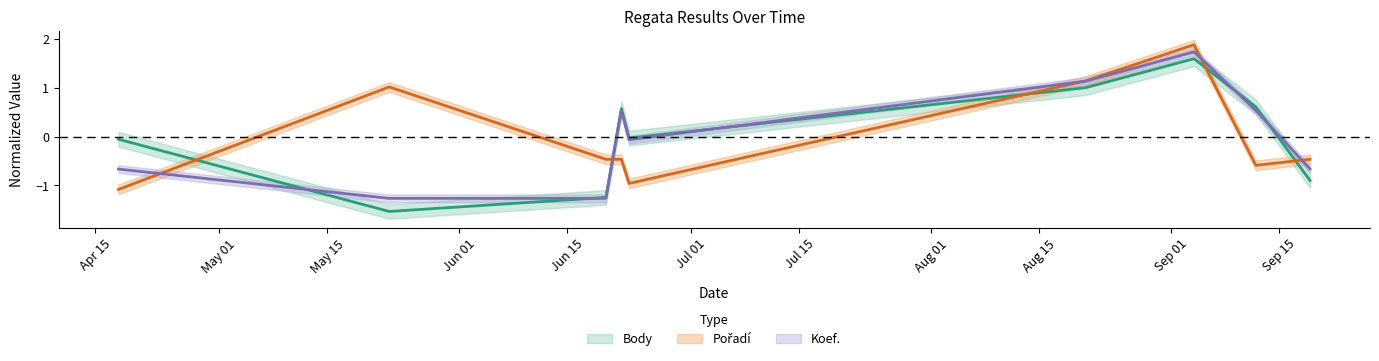

What is the difference between the Pořadí values at 2009-05-23 and 2009-06-23?

2.0